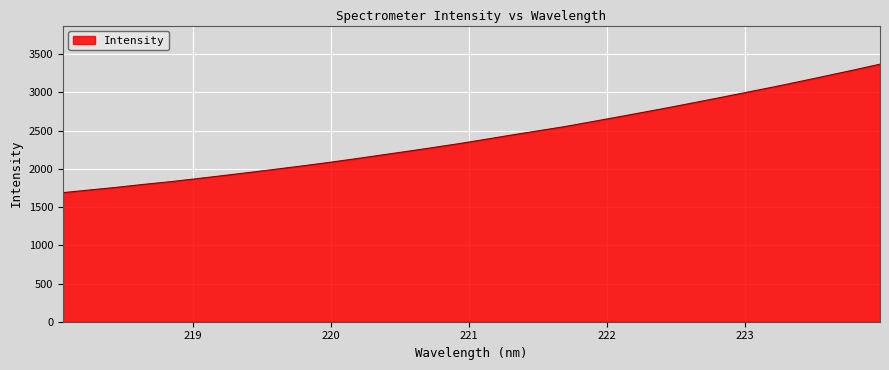

What is the difference between the maximum and minimum values?

1681.1